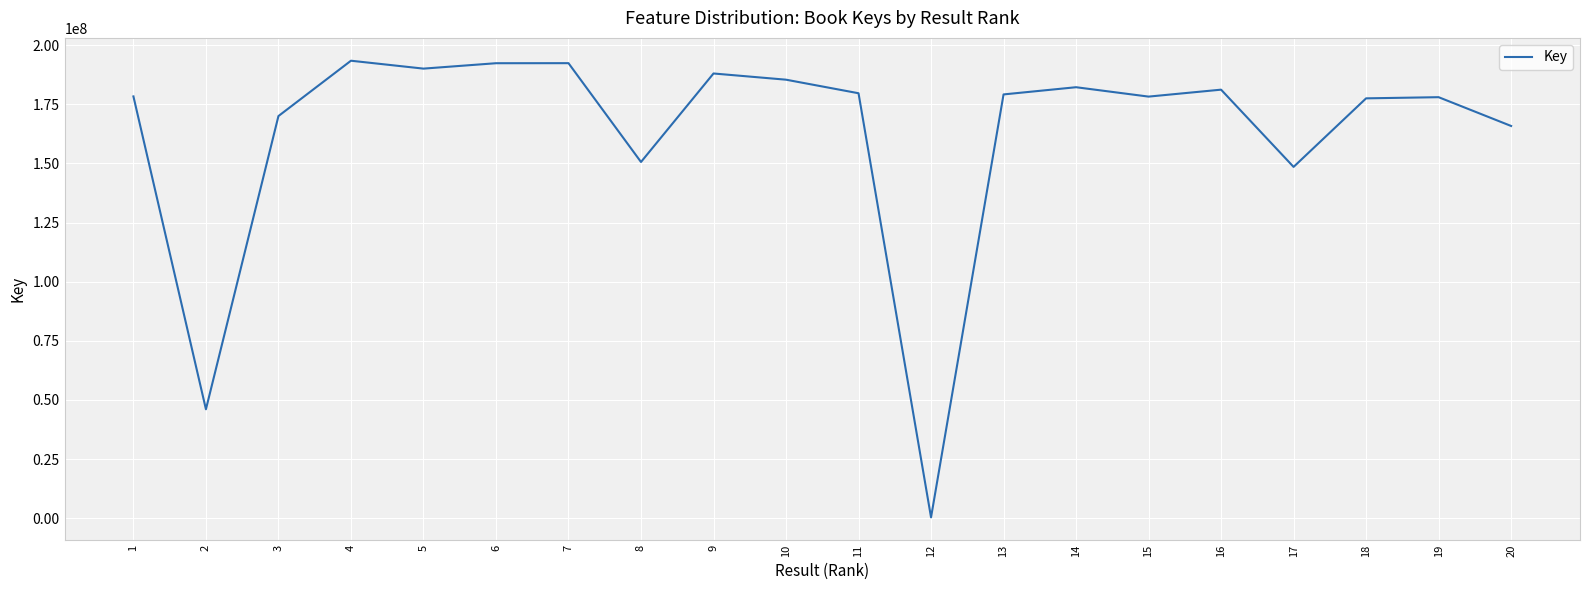

What is the approximate value at 15?

178270587